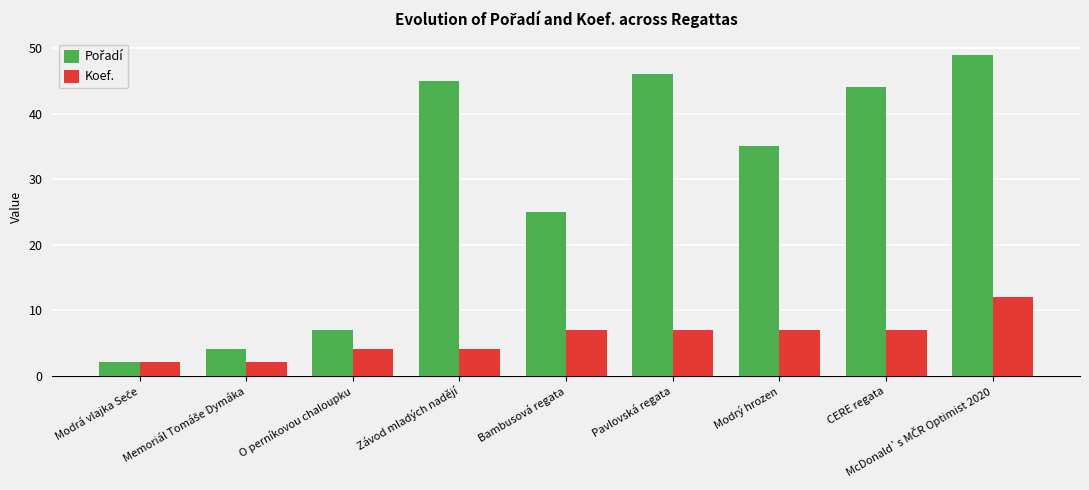

How many data points in Koef. are less than 7?

4